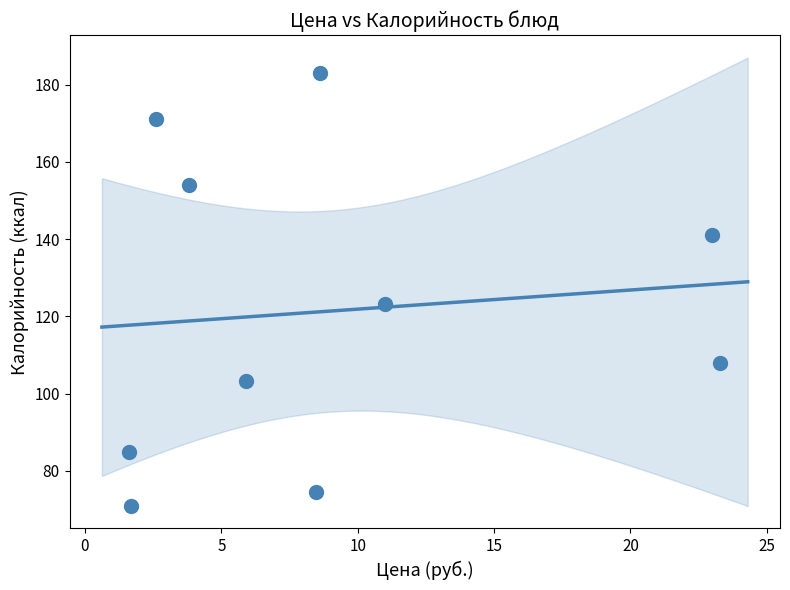

What Y value in the scatter plot is closest to 127?

123.3